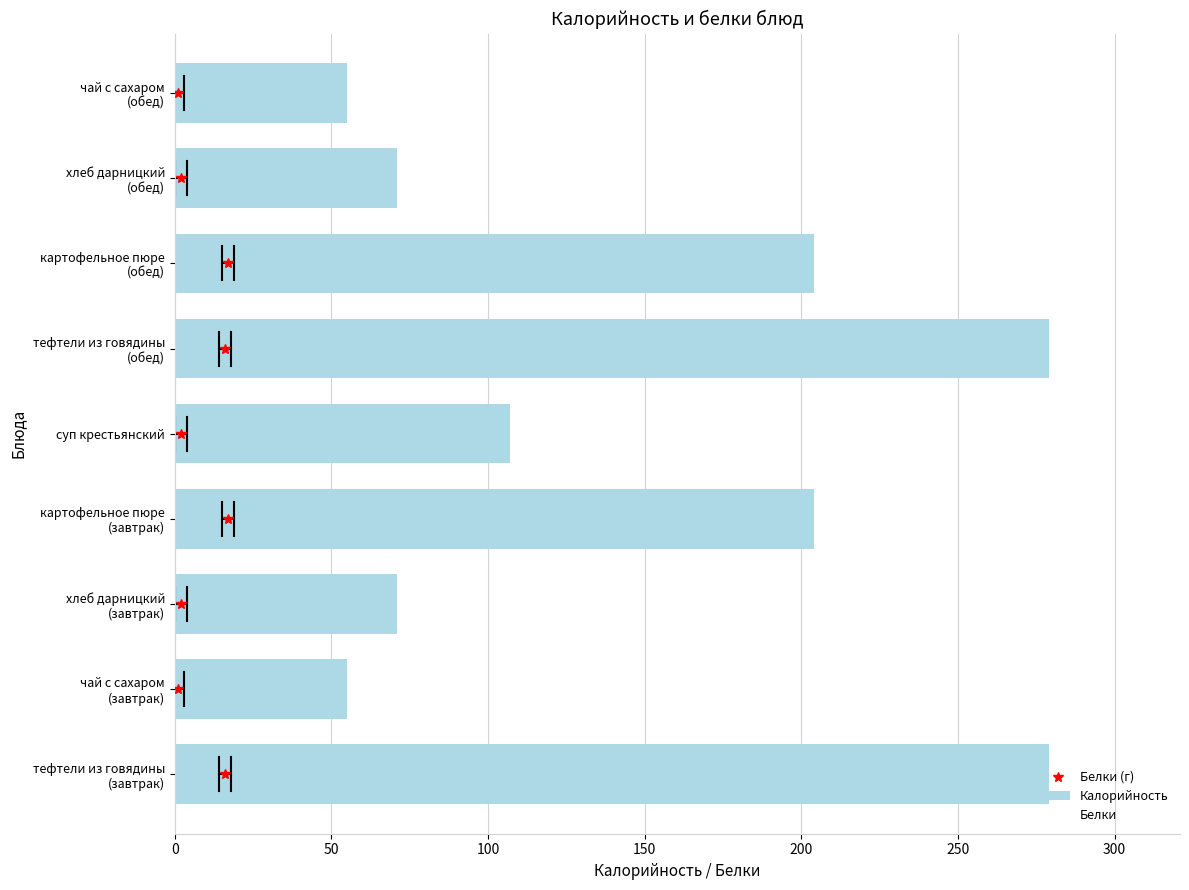

The chart shows a value of 146 at суп крестьянский. True or false?

False